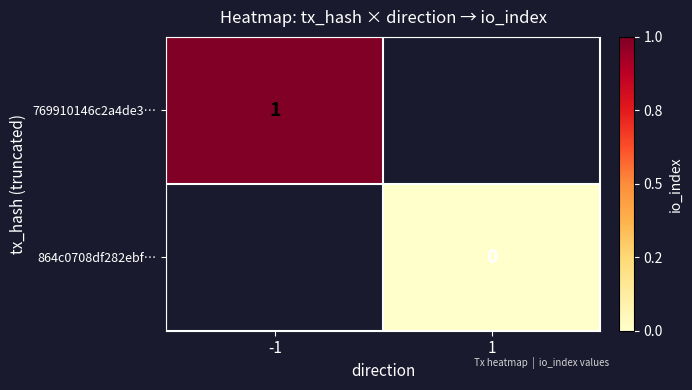

The 769910146c2a4de3… series shows 0 at -1. True or false?

False